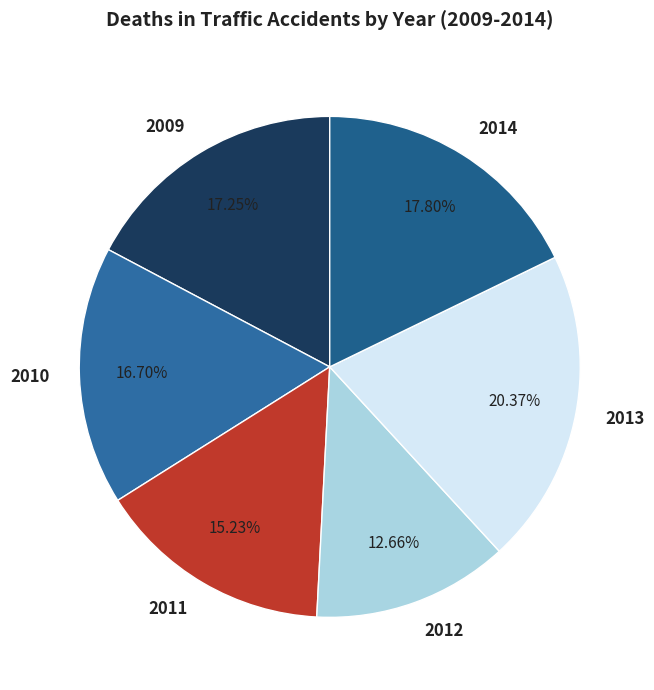

Is there a majority slice in this chart?

No